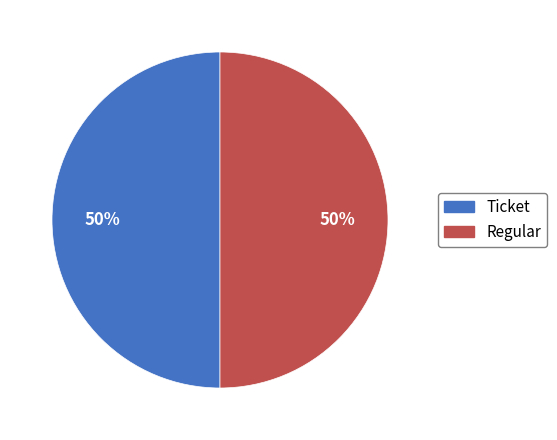

Is the sum of Ticket and Regular greater than half?

Yes